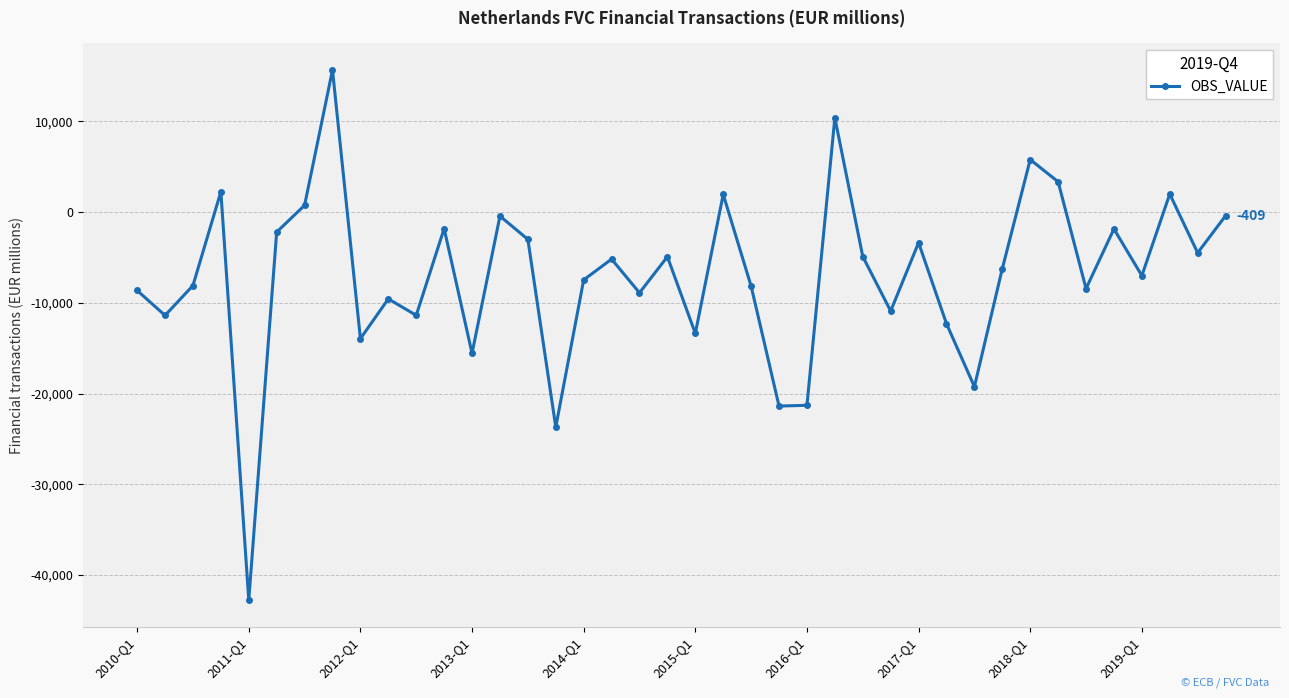

What is the maximum value shown in the chart?

15651